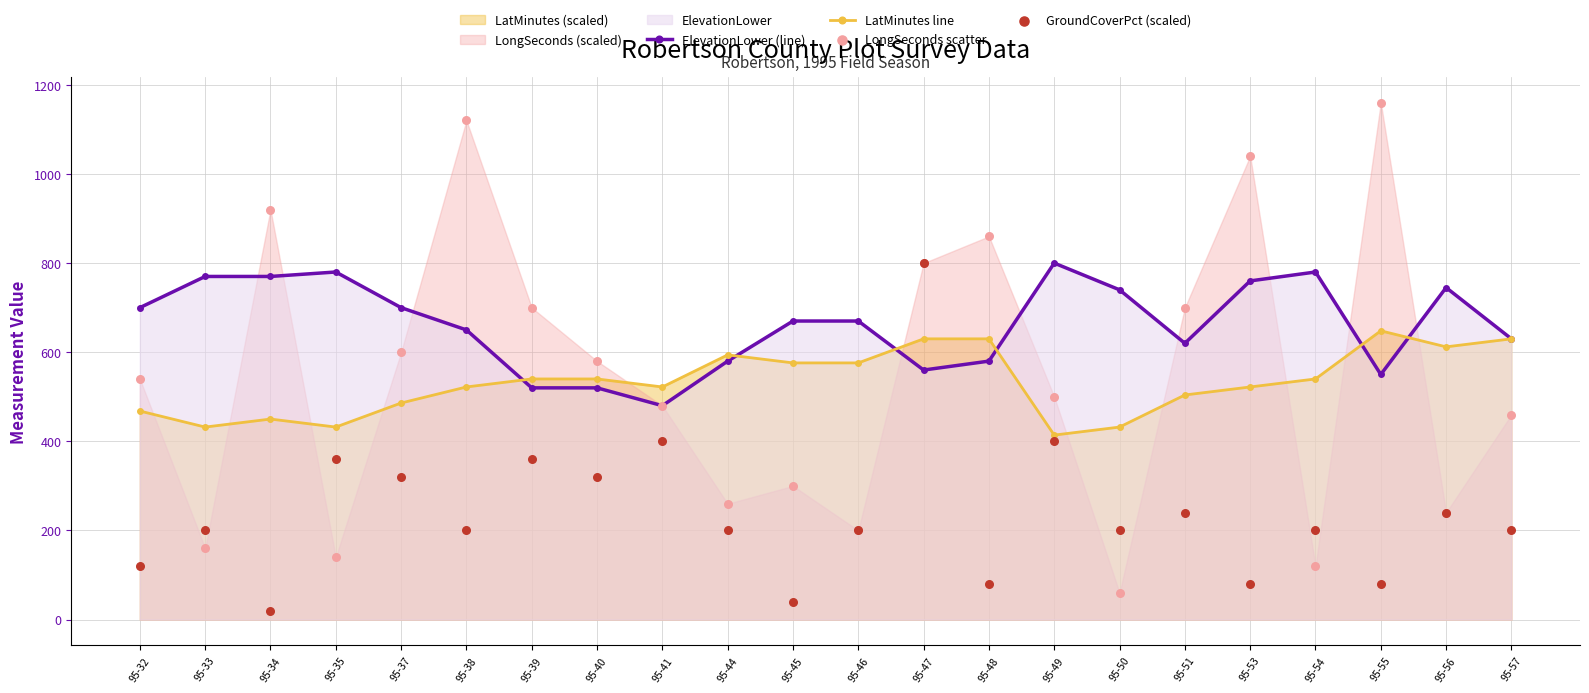

What is the total value across all series at 95-34?

2160